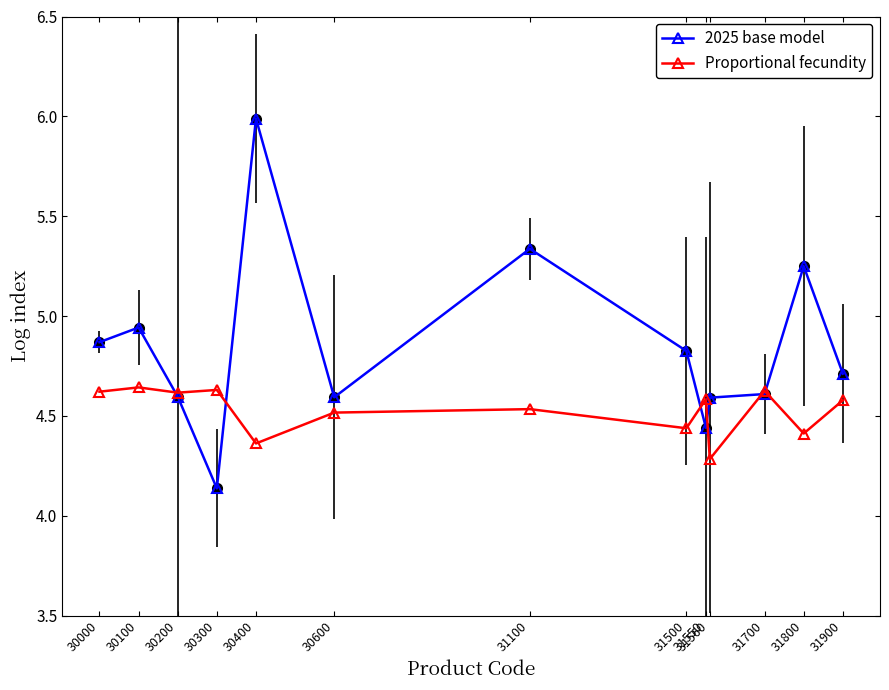

True or false: 2025 base model has more than 2 interior local peaks.

True